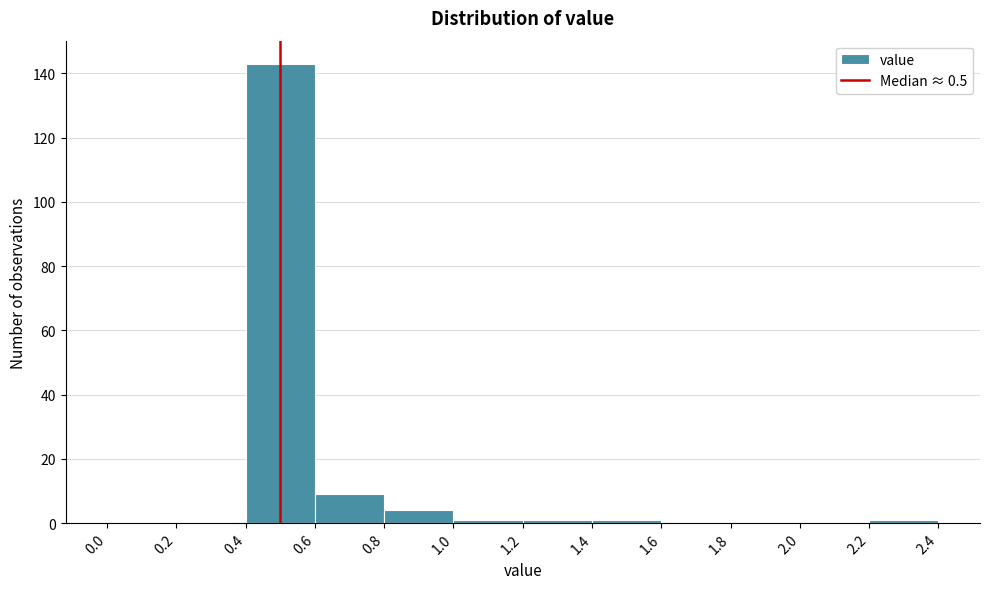

Over which range of the x-axis is the bar tallest?

0.4 to 0.6